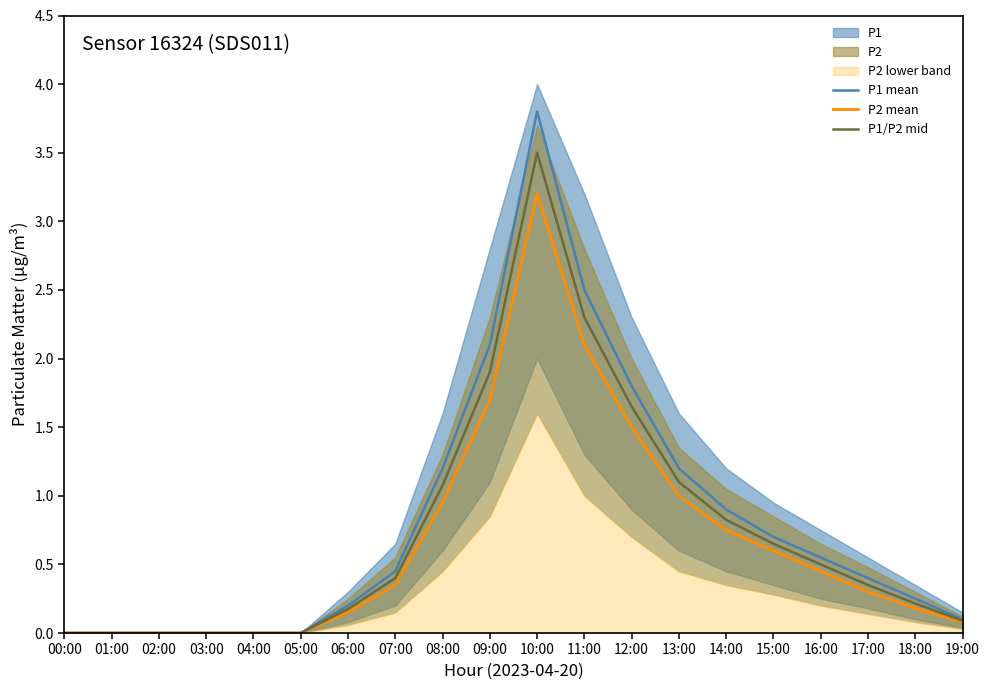

List the series in order of their peak value, highest first.

P1 mean, P1/P2 mid, P2 mean